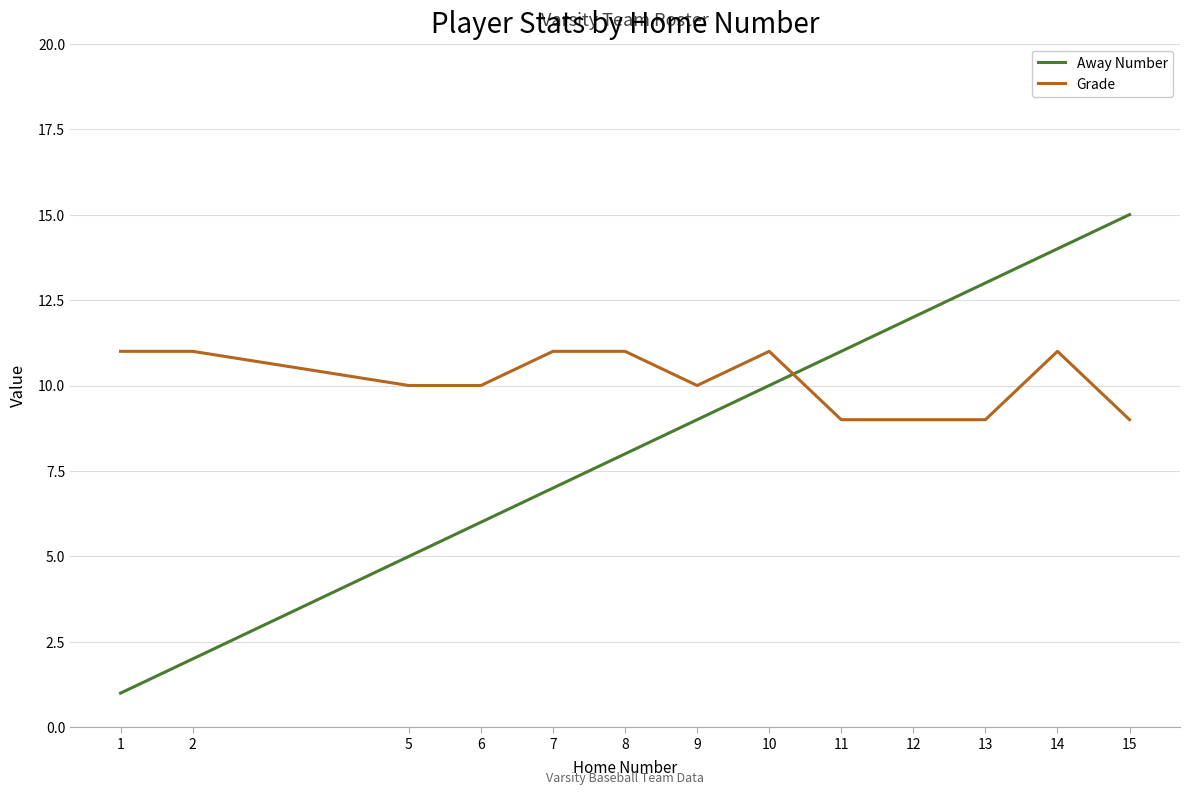

List the series in order of their overall mean, lowest first.

Away Number, Grade